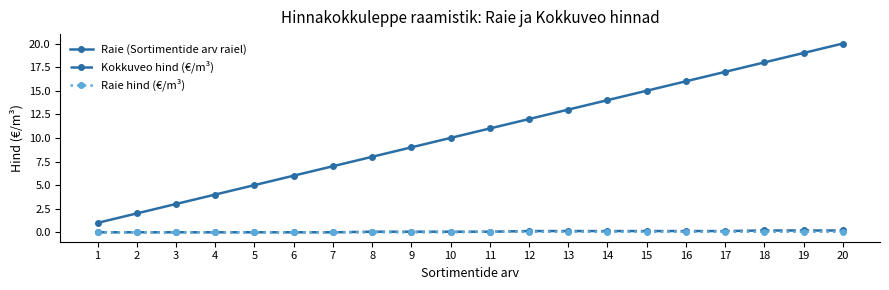

What is the average value of the Raie (Sortimentide arv raiel) series?

10.5